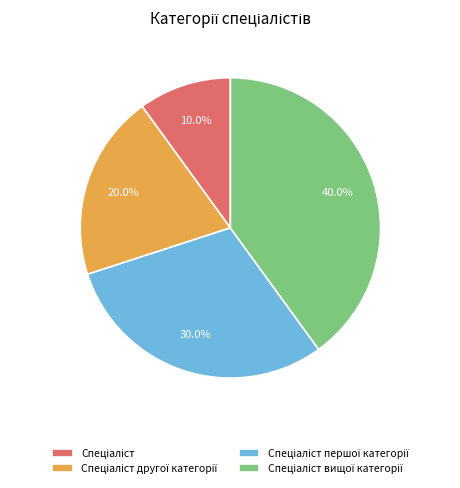

Count the number of slices in the pie.

4